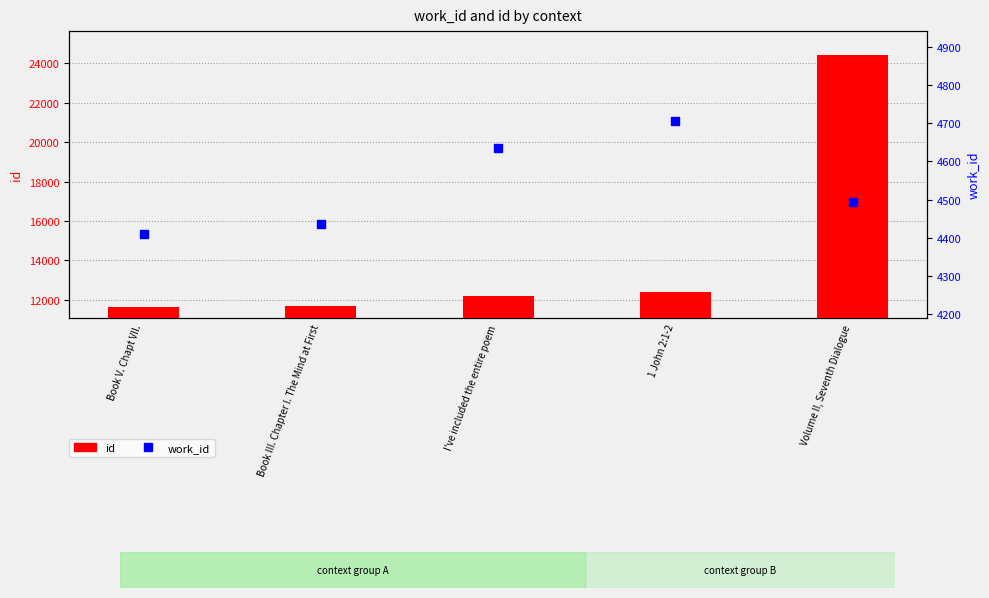

At which category is the sum across all series the highest?

Volume II, Seventh Dialogue